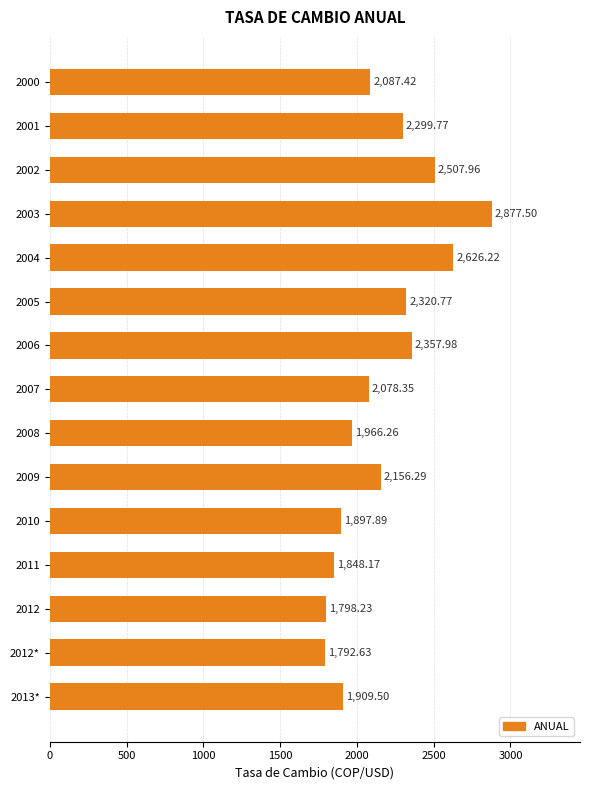

Rank the categories by value from highest to lowest.

2003, 2004, 2002, 2006, 2005, 2001, 2009, 2000, 2007, 2008, 2013*, 2010, 2011, 2012, 2012*